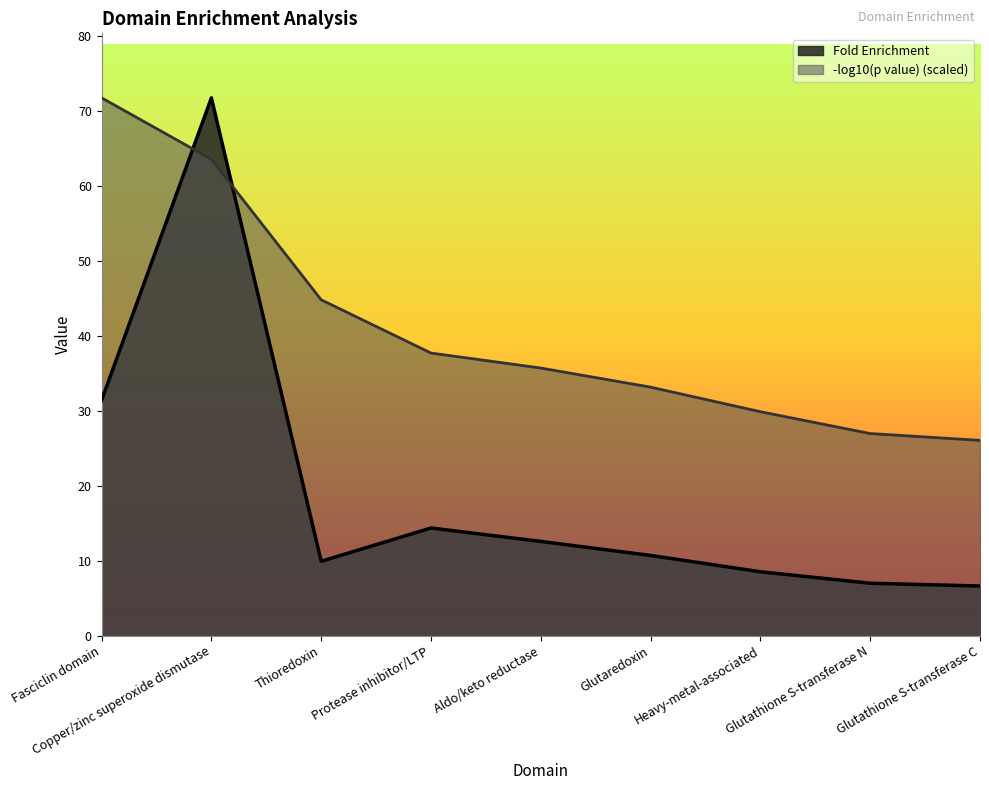

What position from the right is Aldo/keto reductase?

5